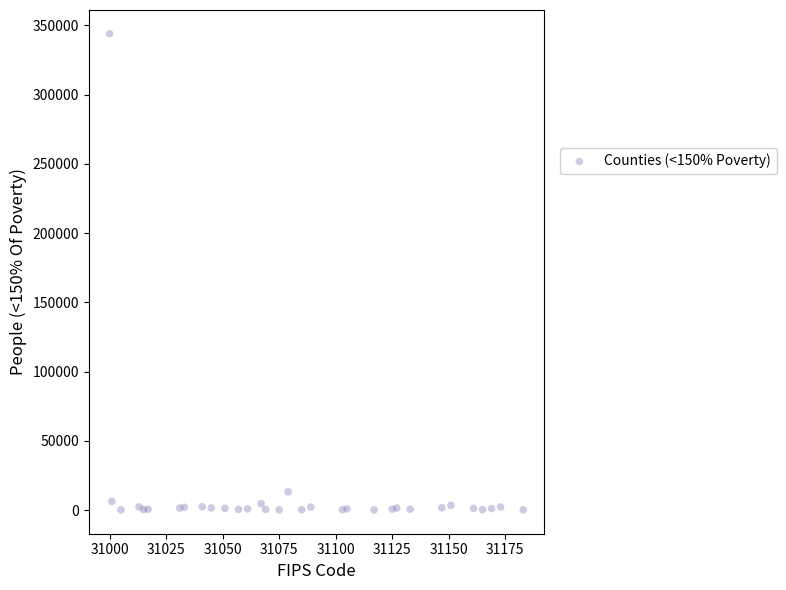

What Y value in the scatter plot is closest to 172021?

13240